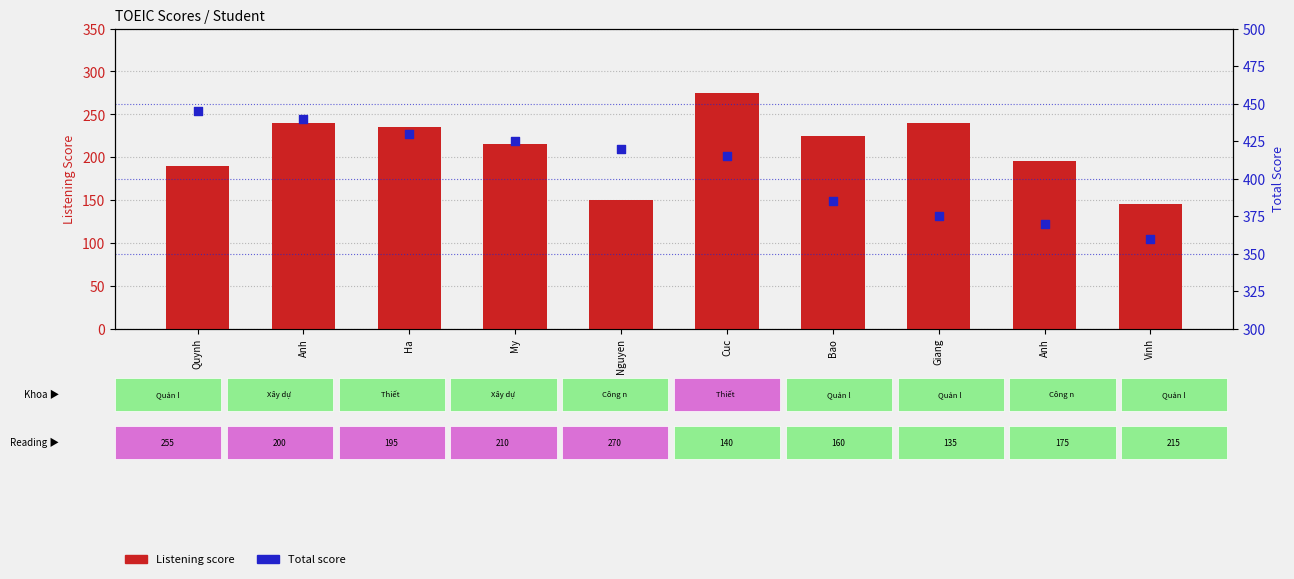

Which series has the widest spread of Y values?

Listening